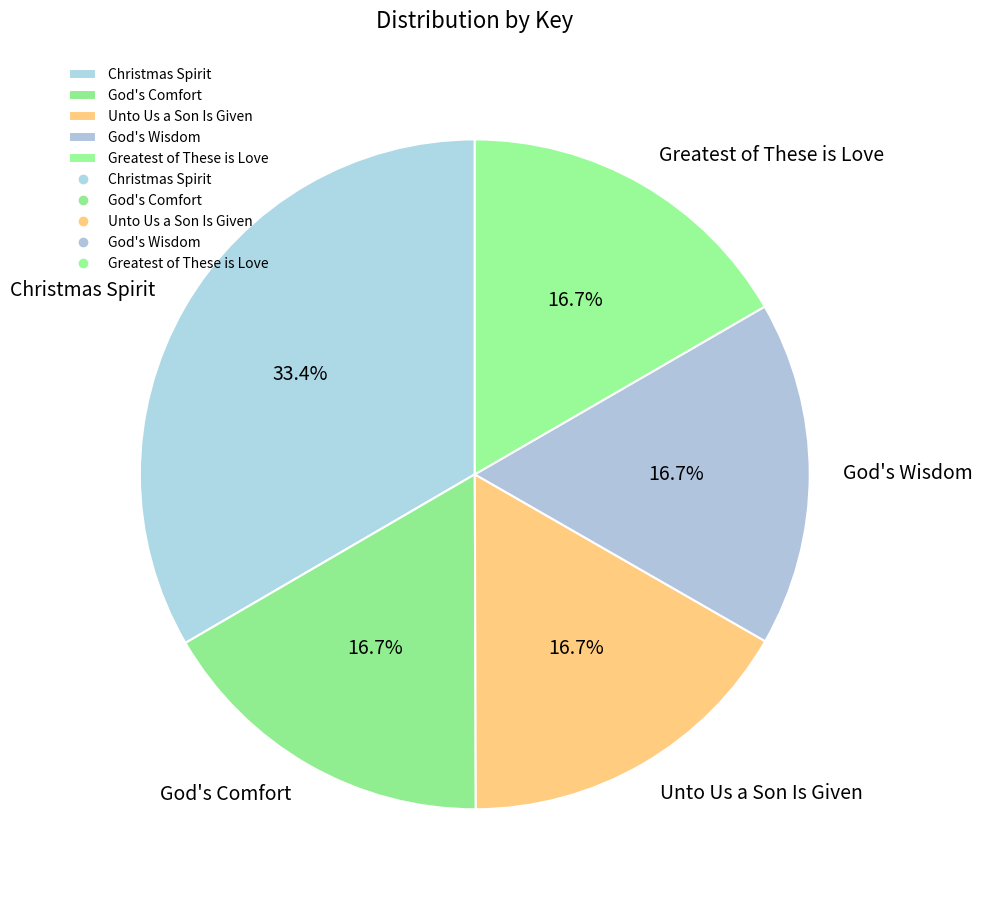

Which slice is the largest?

Christmas Spirit